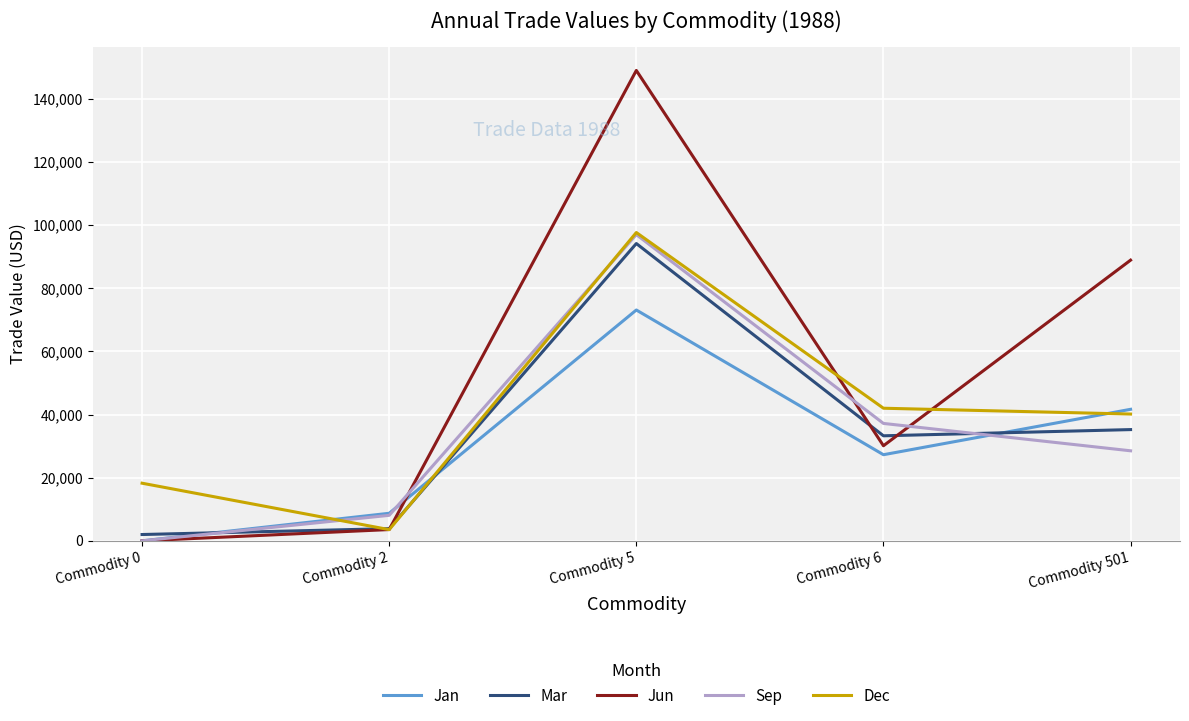

What is the spread (max minus min) of values at Commodity 501?

60382